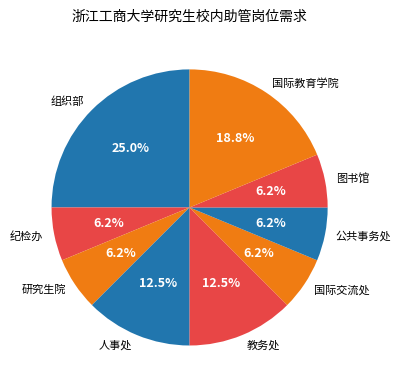

To the nearest percent, what is the average slice percentage?

11%